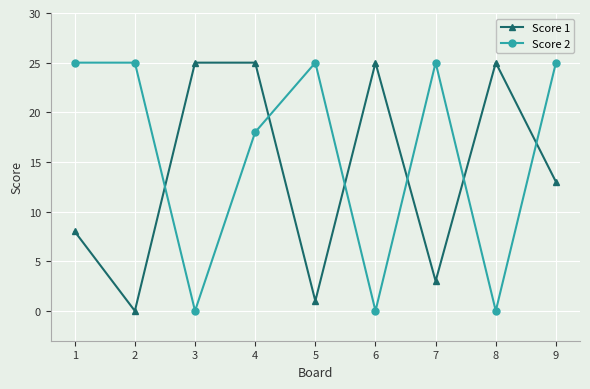

What is the maximum value shown in the chart?

25